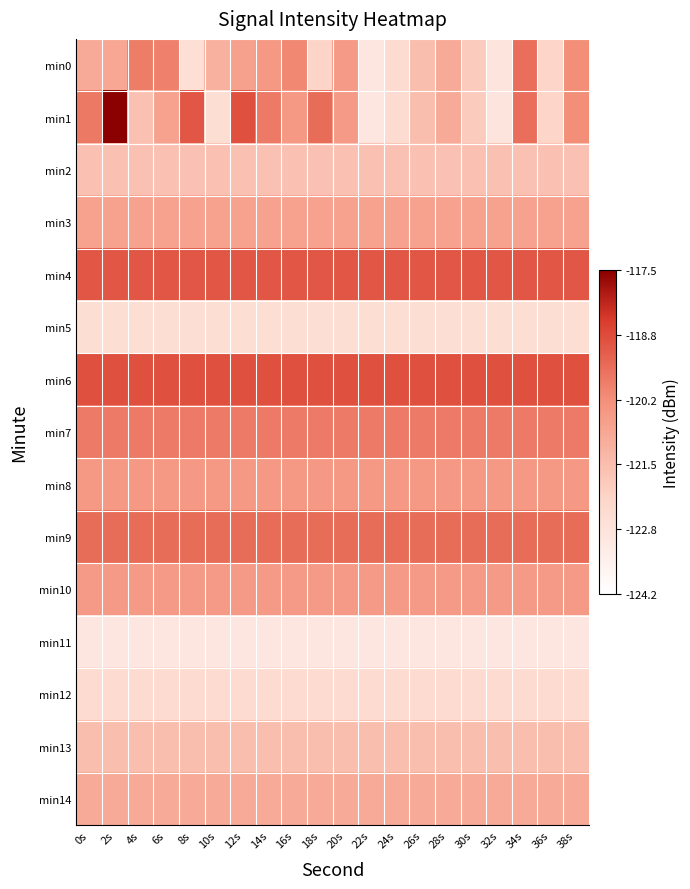

Reading left to right, transcribe all the data shown in this chart.

min0: 0s=-120.9	2s=-120.8	4s=-119.8	6s=-119.9	8s=-122.7	10s=-121.1	12s=-120.7	14s=-120.5	16s=-120.0	18s=-122.2	20s=-120.5	22s=-123.0	24s=-122.5	26s=-121.5	28s=-120.9	30s=-121.9	32s=-122.9	34s=-119.5	36s=-122.2	38s=-120.1
min1: 0s=-119.7	2s=-117.5	4s=-121.6	6s=-120.7	8s=-119.0	10s=-122.6	12s=-118.9	14s=-119.7	16s=-120.4	18s=-119.5	20s=-120.5	22s=-123.0	24s=-122.5	26s=-121.5	28s=-120.9	30s=-121.9	32s=-122.9	34s=-119.5	36s=-122.2	38s=-120.1
min2: 0s=-121.6	2s=-121.6	4s=-121.6	6s=-121.6	8s=-121.6	10s=-121.6	12s=-121.6	14s=-121.6	16s=-121.6	18s=-121.6	20s=-121.6	22s=-121.6	24s=-121.6	26s=-121.6	28s=-121.6	30s=-121.6	32s=-121.6	34s=-121.6	36s=-121.6	38s=-121.6
min3: 0s=-120.7	2s=-120.7	4s=-120.7	6s=-120.7	8s=-120.7	10s=-120.7	12s=-120.7	14s=-120.7	16s=-120.7	18s=-120.7	20s=-120.7	22s=-120.7	24s=-120.7	26s=-120.7	28s=-120.7	30s=-120.7	32s=-120.7	34s=-120.7	36s=-120.7	38s=-120.7
min4: 0s=-119.0	2s=-119.0	4s=-119.0	6s=-119.0	8s=-119.0	10s=-119.0	12s=-119.0	14s=-119.0	16s=-119.0	18s=-119.0	20s=-119.0	22s=-119.0	24s=-119.0	26s=-119.0	28s=-119.0	30s=-119.0	32s=-119.0	34s=-119.0	36s=-119.0	38s=-119.0
min5: 0s=-122.6	2s=-122.6	4s=-122.6	6s=-122.6	8s=-122.6	10s=-122.6	12s=-122.6	14s=-122.6	16s=-122.6	18s=-122.6	20s=-122.6	22s=-122.6	24s=-122.6	26s=-122.6	28s=-122.6	30s=-122.6	32s=-122.6	34s=-122.6	36s=-122.6	38s=-122.6
min6: 0s=-118.9	2s=-118.9	4s=-118.9	6s=-118.9	8s=-118.9	10s=-118.9	12s=-118.9	14s=-118.9	16s=-118.9	18s=-118.9	20s=-118.9	22s=-118.9	24s=-118.9	26s=-118.9	28s=-118.9	30s=-118.9	32s=-118.9	34s=-118.9	36s=-118.9	38s=-118.9
min7: 0s=-119.7	2s=-119.7	4s=-119.7	6s=-119.7	8s=-119.7	10s=-119.7	12s=-119.7	14s=-119.7	16s=-119.7	18s=-119.7	20s=-119.7	22s=-119.7	24s=-119.7	26s=-119.7	28s=-119.7	30s=-119.7	32s=-119.7	34s=-119.7	36s=-119.7	38s=-119.7
min8: 0s=-120.4	2s=-120.4	4s=-120.4	6s=-120.4	8s=-120.4	10s=-120.4	12s=-120.4	14s=-120.4	16s=-120.4	18s=-120.4	20s=-120.4	22s=-120.4	24s=-120.4	26s=-120.4	28s=-120.4	30s=-120.4	32s=-120.4	34s=-120.4	36s=-120.4	38s=-120.4
min9: 0s=-119.5	2s=-119.5	4s=-119.5	6s=-119.5	8s=-119.5	10s=-119.5	12s=-119.5	14s=-119.5	16s=-119.5	18s=-119.5	20s=-119.5	22s=-119.5	24s=-119.5	26s=-119.5	28s=-119.5	30s=-119.5	32s=-119.5	34s=-119.5	36s=-119.5	38s=-119.5
min10: 0s=-120.5	2s=-120.5	4s=-120.5	6s=-120.5	8s=-120.5	10s=-120.5	12s=-120.5	14s=-120.5	16s=-120.5	18s=-120.5	20s=-120.5	22s=-120.5	24s=-120.5	26s=-120.5	28s=-120.5	30s=-120.5	32s=-120.5	34s=-120.5	36s=-120.5	38s=-120.5
min11: 0s=-123.0	2s=-123.0	4s=-123.0	6s=-123.0	8s=-123.0	10s=-123.0	12s=-123.0	14s=-123.0	16s=-123.0	18s=-123.0	20s=-123.0	22s=-123.0	24s=-123.0	26s=-123.0	28s=-123.0	30s=-123.0	32s=-123.0	34s=-123.0	36s=-123.0	38s=-123.0
min12: 0s=-122.5	2s=-122.5	4s=-122.5	6s=-122.5	8s=-122.5	10s=-122.5	12s=-122.5	14s=-122.5	16s=-122.5	18s=-122.5	20s=-122.5	22s=-122.5	24s=-122.5	26s=-122.5	28s=-122.5	30s=-122.5	32s=-122.5	34s=-122.5	36s=-122.5	38s=-122.5
min13: 0s=-121.5	2s=-121.5	4s=-121.5	6s=-121.5	8s=-121.5	10s=-121.5	12s=-121.5	14s=-121.5	16s=-121.5	18s=-121.5	20s=-121.5	22s=-121.5	24s=-121.5	26s=-121.5	28s=-121.5	30s=-121.5	32s=-121.5	34s=-121.5	36s=-121.5	38s=-121.5
min14: 0s=-120.9	2s=-120.9	4s=-120.9	6s=-120.9	8s=-120.9	10s=-120.9	12s=-120.9	14s=-120.9	16s=-120.9	18s=-120.9	20s=-120.9	22s=-120.9	24s=-120.9	26s=-120.9	28s=-120.9	30s=-120.9	32s=-120.9	34s=-120.9	36s=-120.9	38s=-120.9